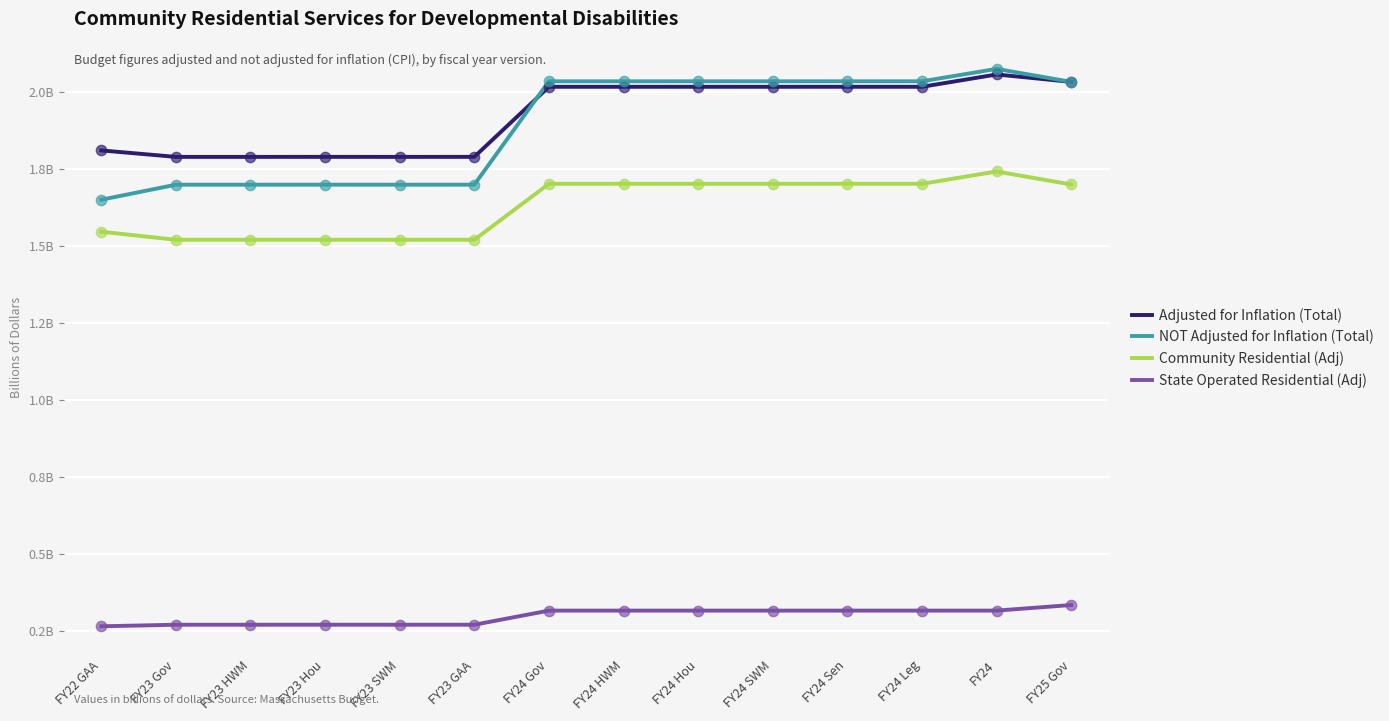

Which series has the largest total across all categories?

Adjusted for Inflation (Total)